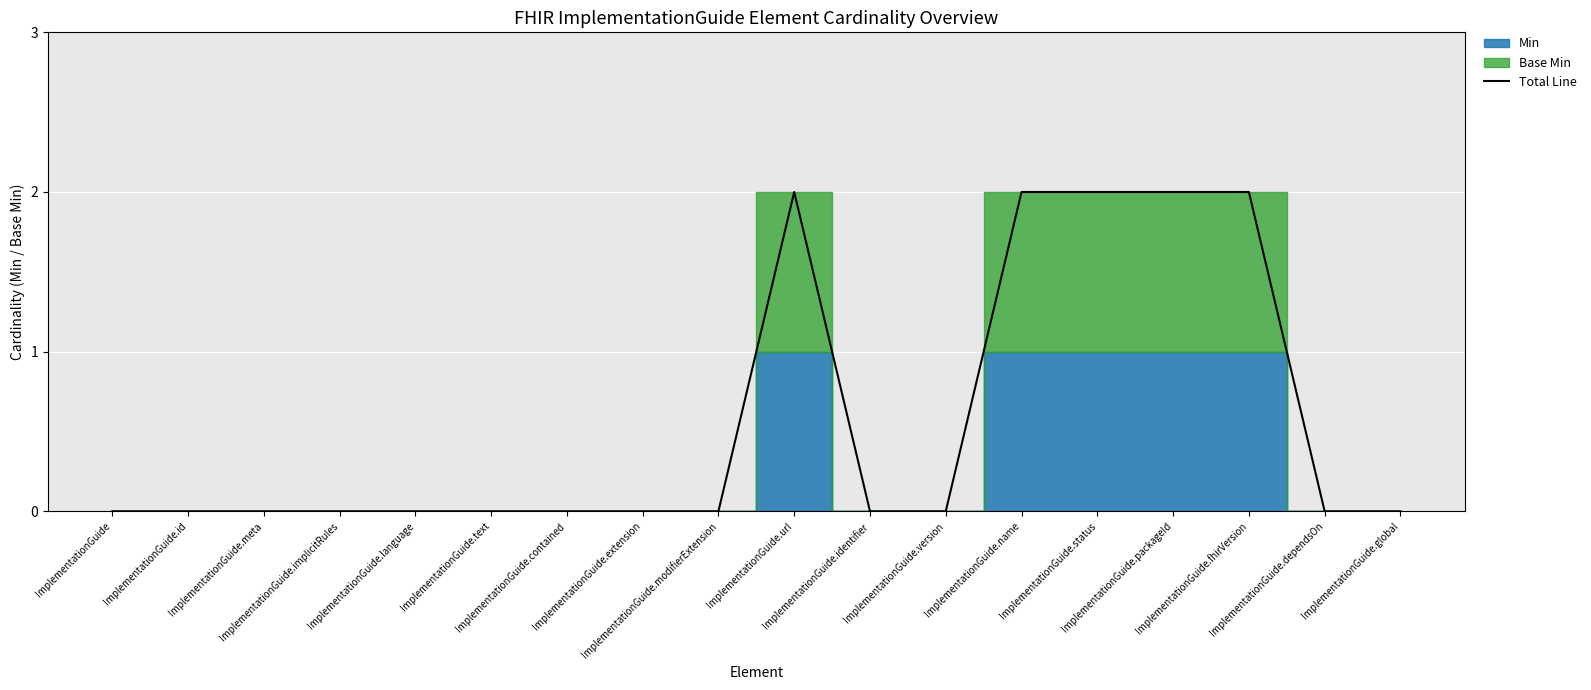

How many values are between 0 and 2?

18